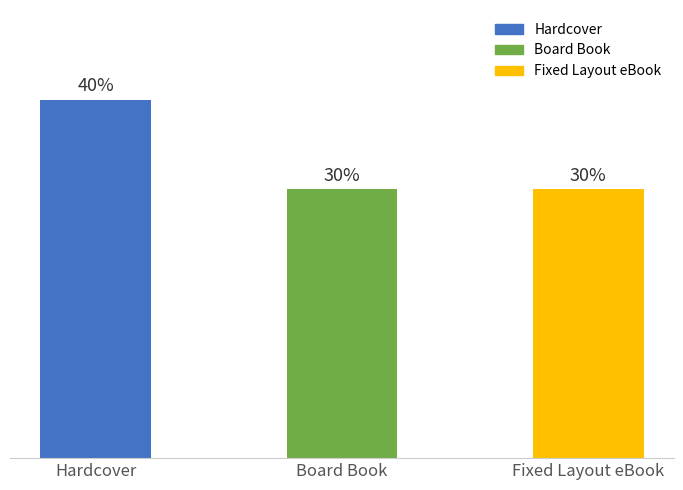

Does the chart contain any negative values?

No